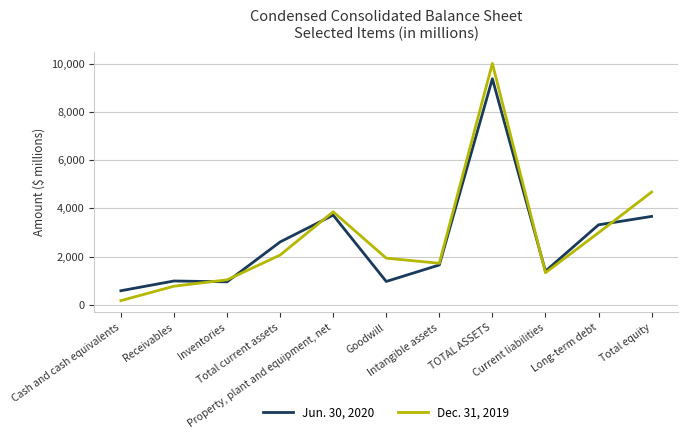

What are all the series names shown in the legend?

Jun. 30, 2020, Dec. 31, 2019